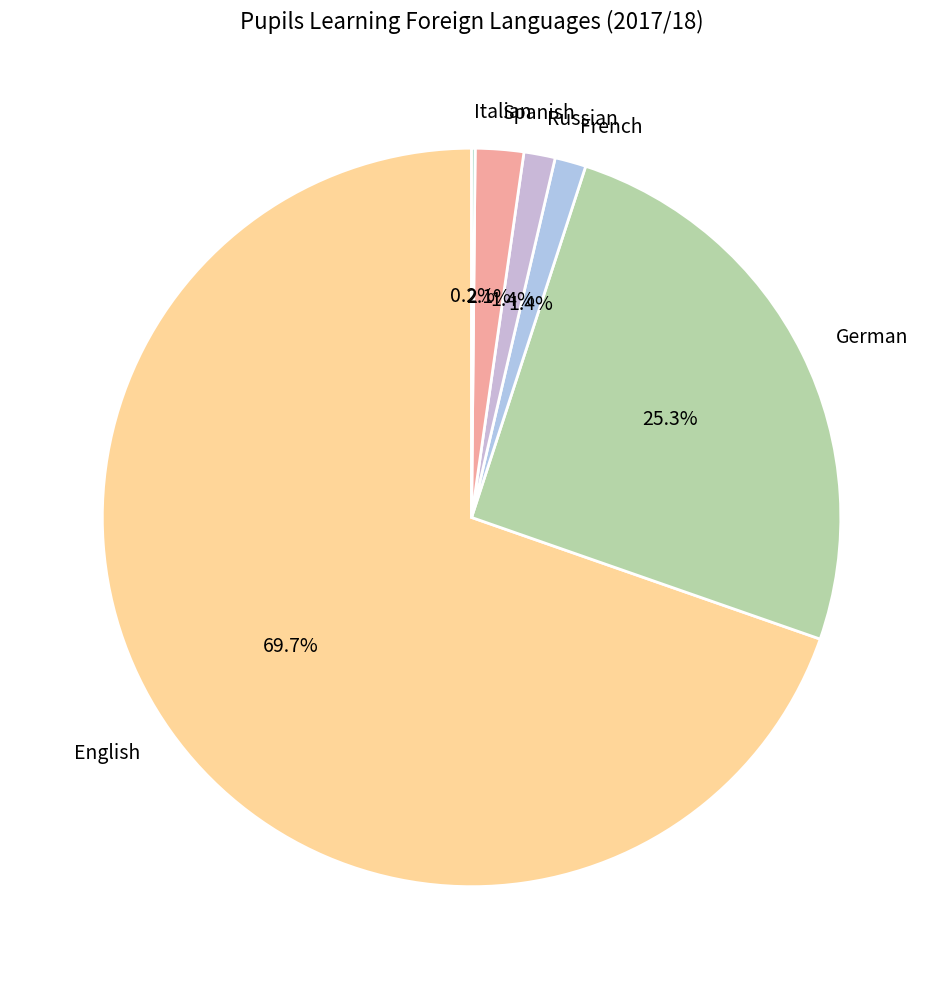

Which category has the biggest portion of the pie?

English